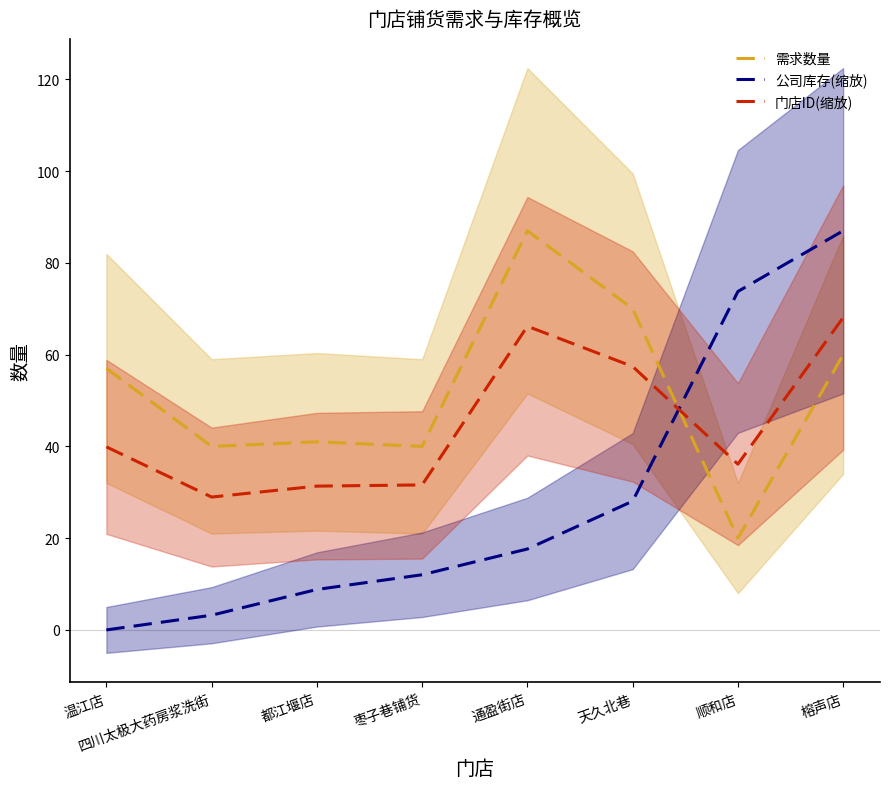

What are all the series names shown in the legend?

需求数量, 公司库存(缩放), 门店ID(缩放)